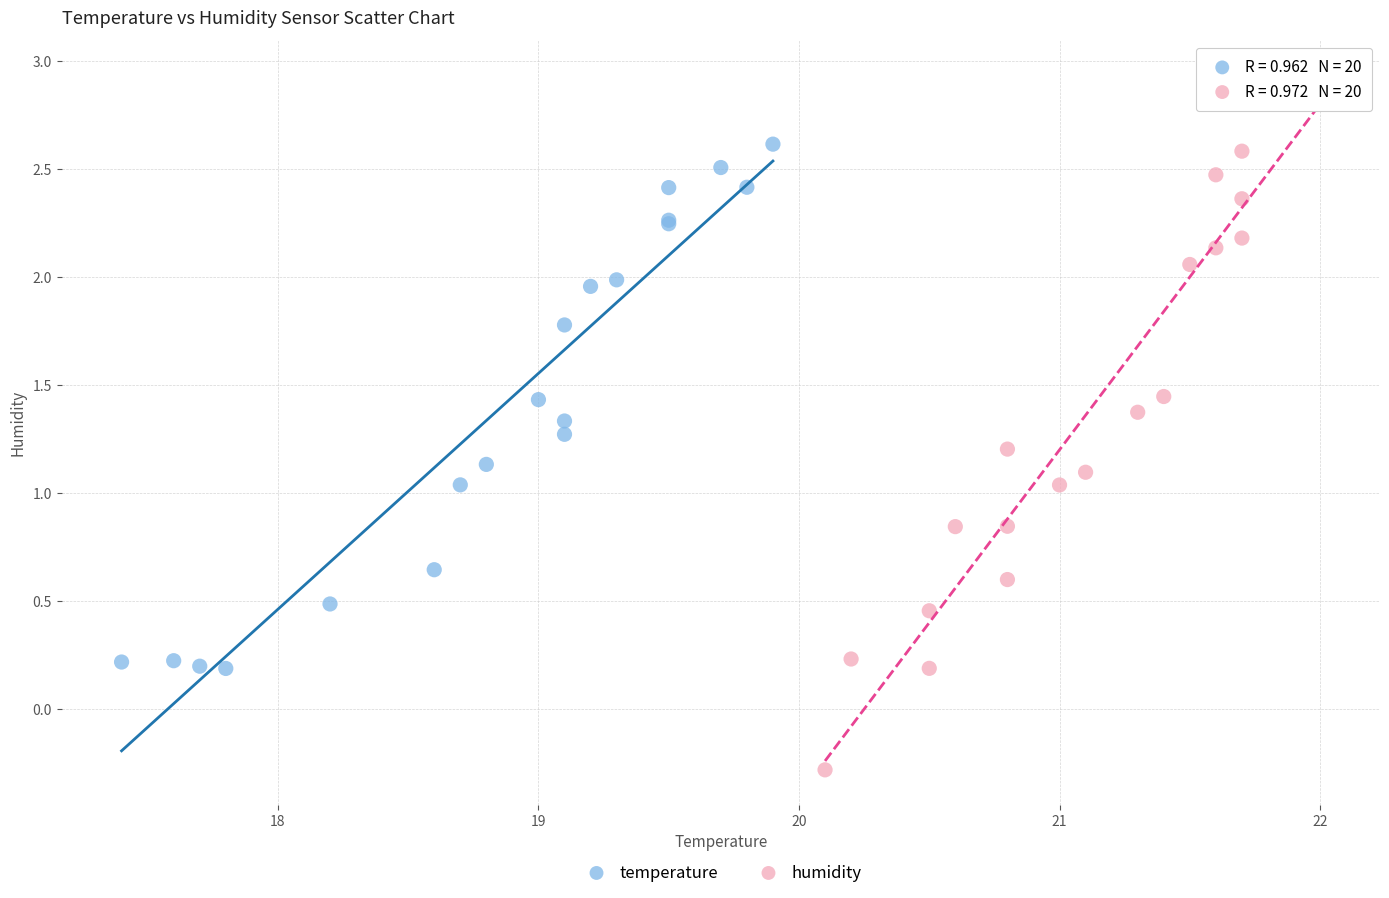

Which series contains the lowest Y value?

humidity